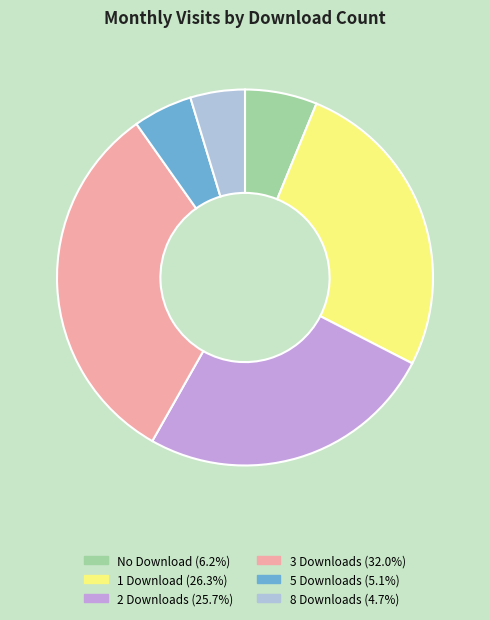

Is there a majority slice in this chart?

No